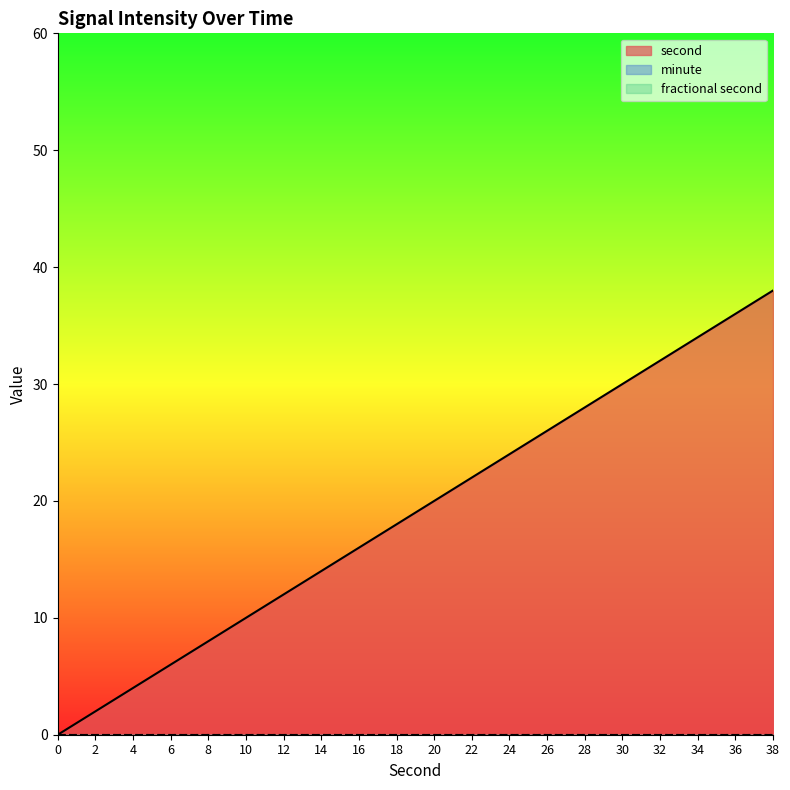

True or false: minute and second cross at least once.

False